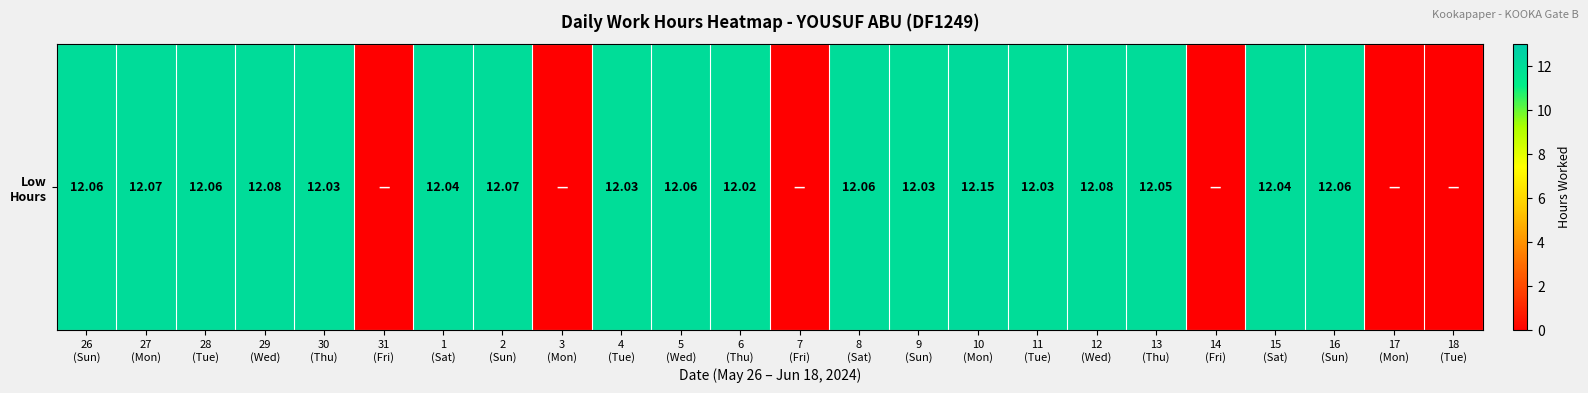

True or false: the data shows 0.0 at 7
(Fri).

True